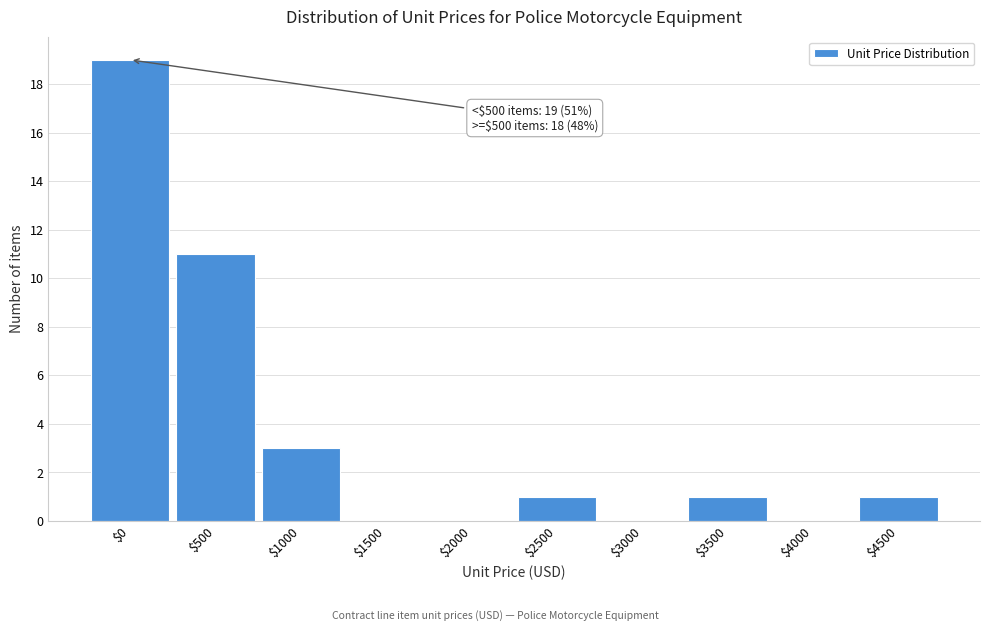

Is it true that the value at $500 is 7?

False